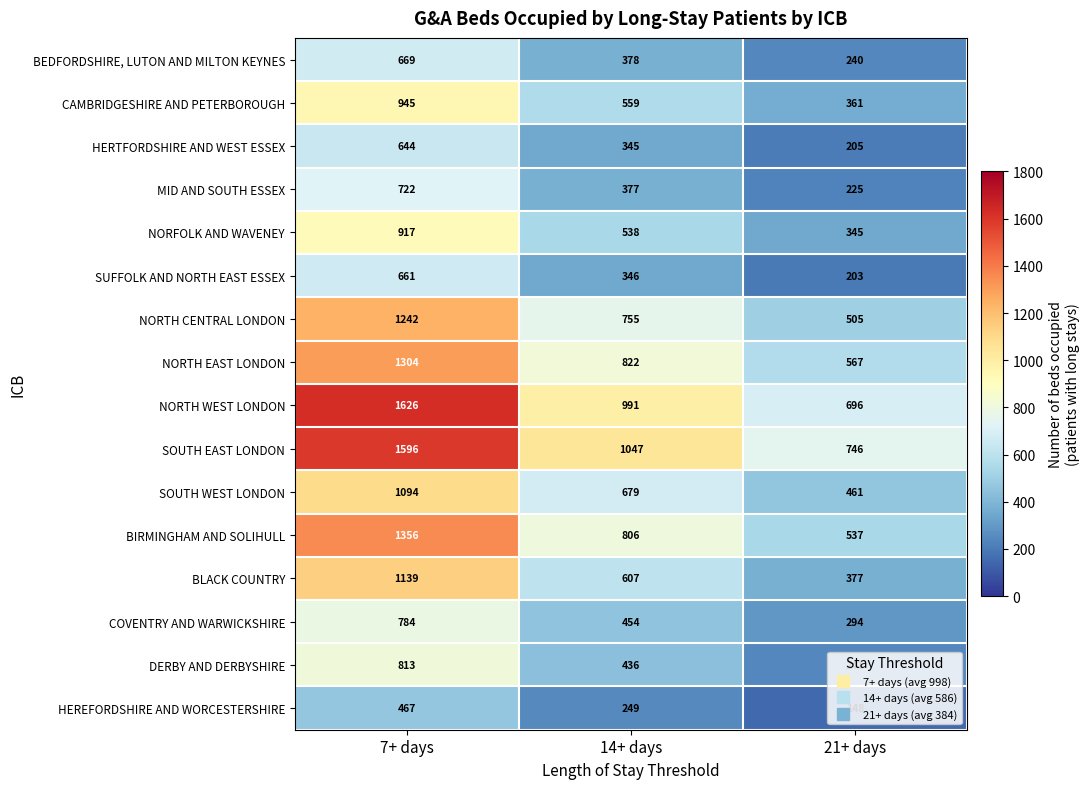

Which series changed the most between 7+ days and 14+ days?

NORTH WEST LONDON